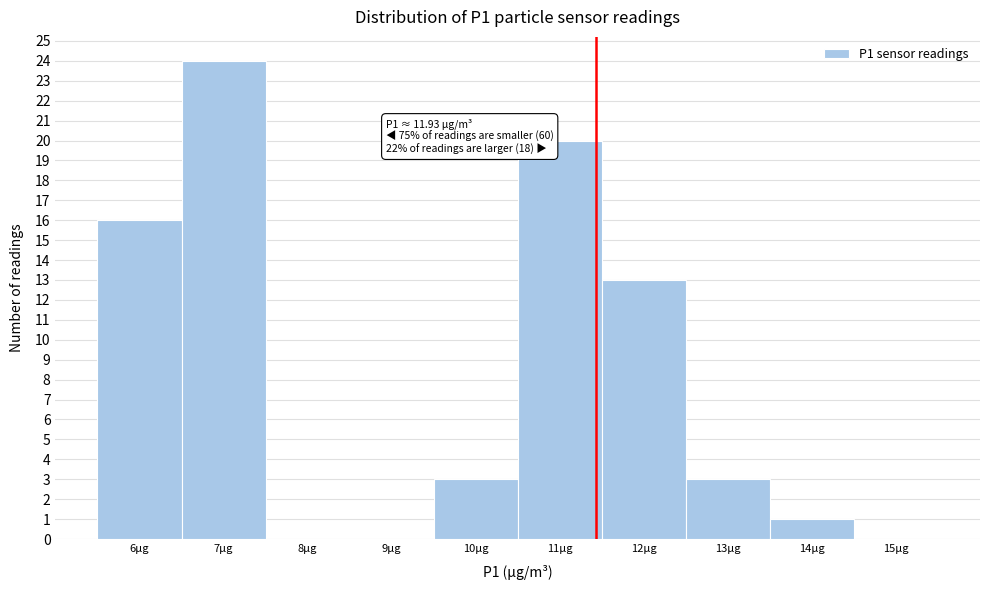

Reading left to right, extract all data points from this chart.

6µg=16	7µg=24	8µg=0	9µg=0	10µg=3	11µg=20	12µg=13	13µg=3	14µg=1	15µg=0